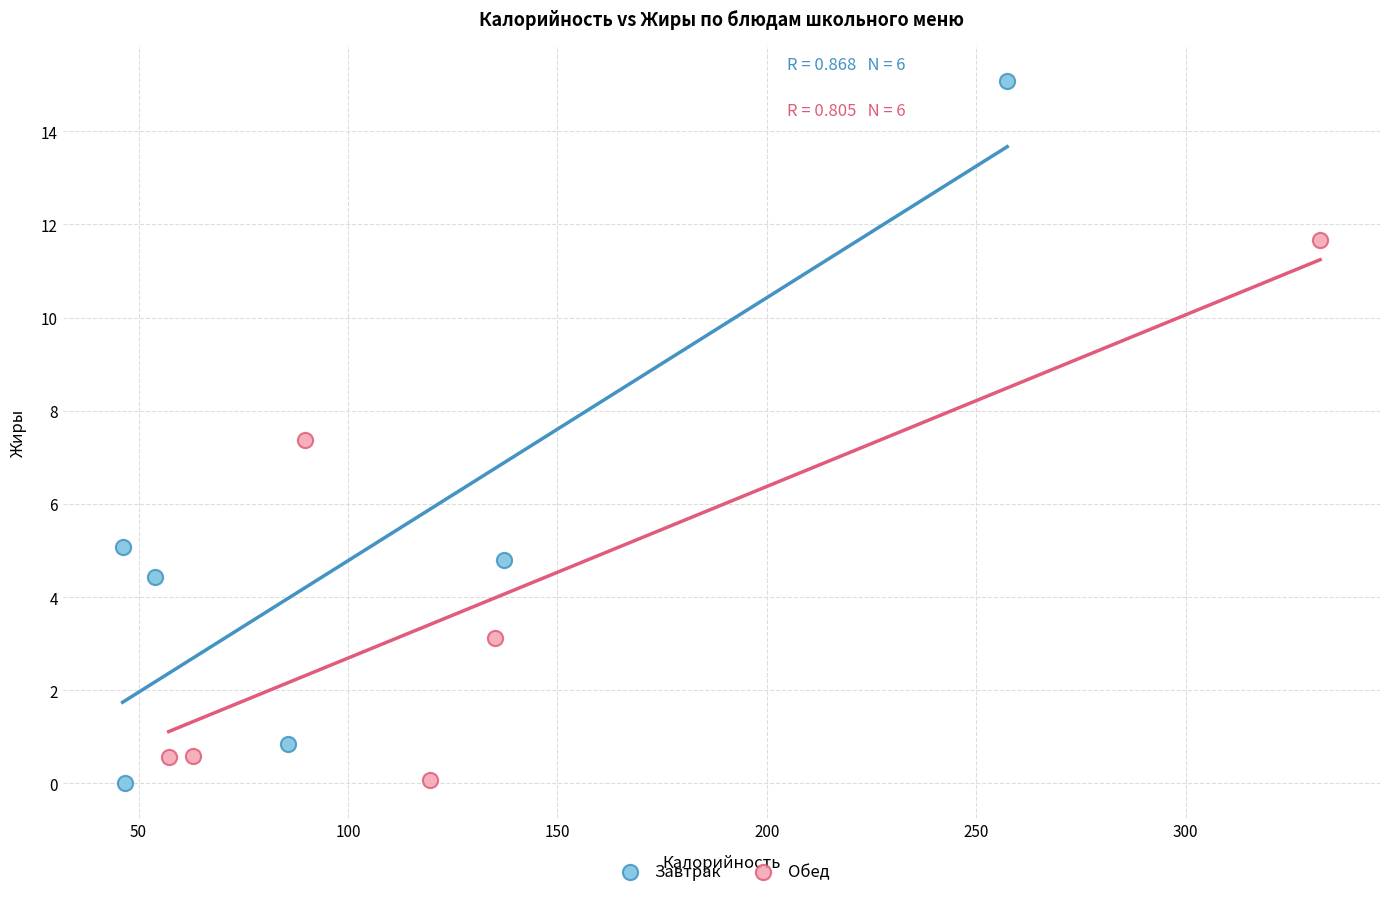

Which series has the largest Y range (max minus min)?

Завтрак